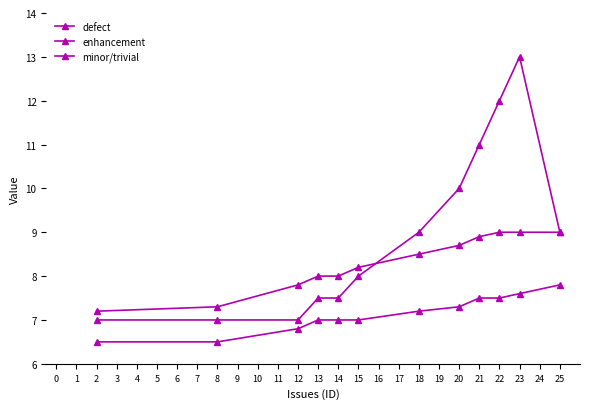

Reading left to right, extract all data points from this chart.

defect: 7.0	7.0	7.0	7.5	7.5	8.0	9.0	10.0	11.0	12.0	13.0	9.0
enhancement: 7.2	7.3	7.8	8.0	8.0	8.2	8.5	8.7	8.9	9.0	9.0	9.0
minor/trivial: 6.5	6.5	6.8	7.0	7.0	7.0	7.2	7.3	7.5	7.5	7.6	7.8